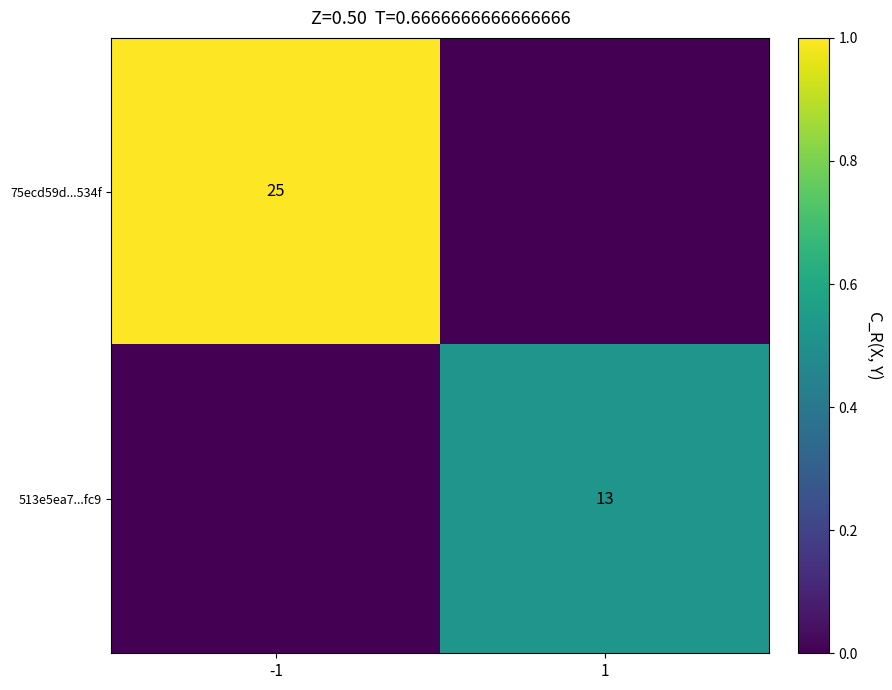

Is it true that 75ecd59d...534f equals 10 at -1?

False